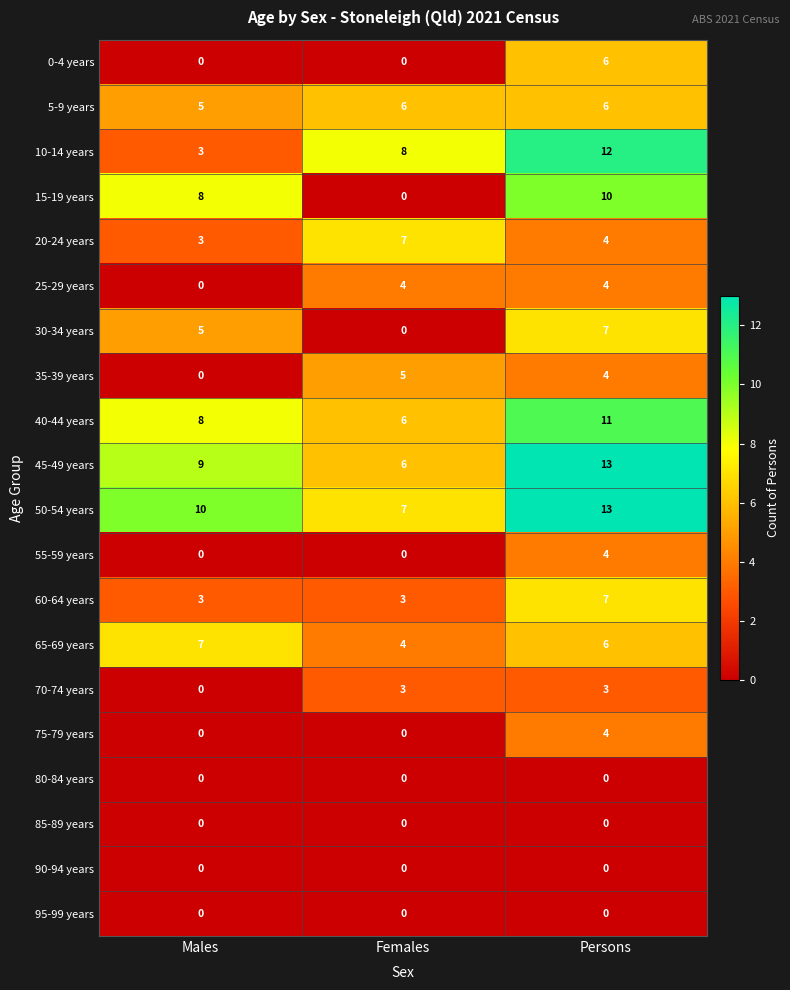

What is the sum of all 35-39 years values?

9